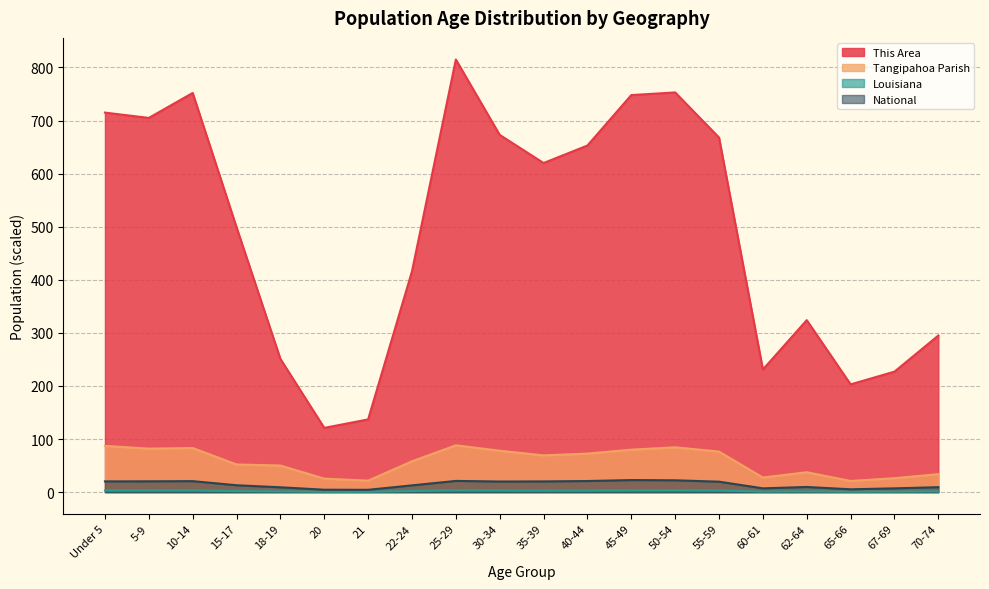

List the series in order of their peak value, highest first.

This Area, Tangipahoa Parish, National, Louisiana